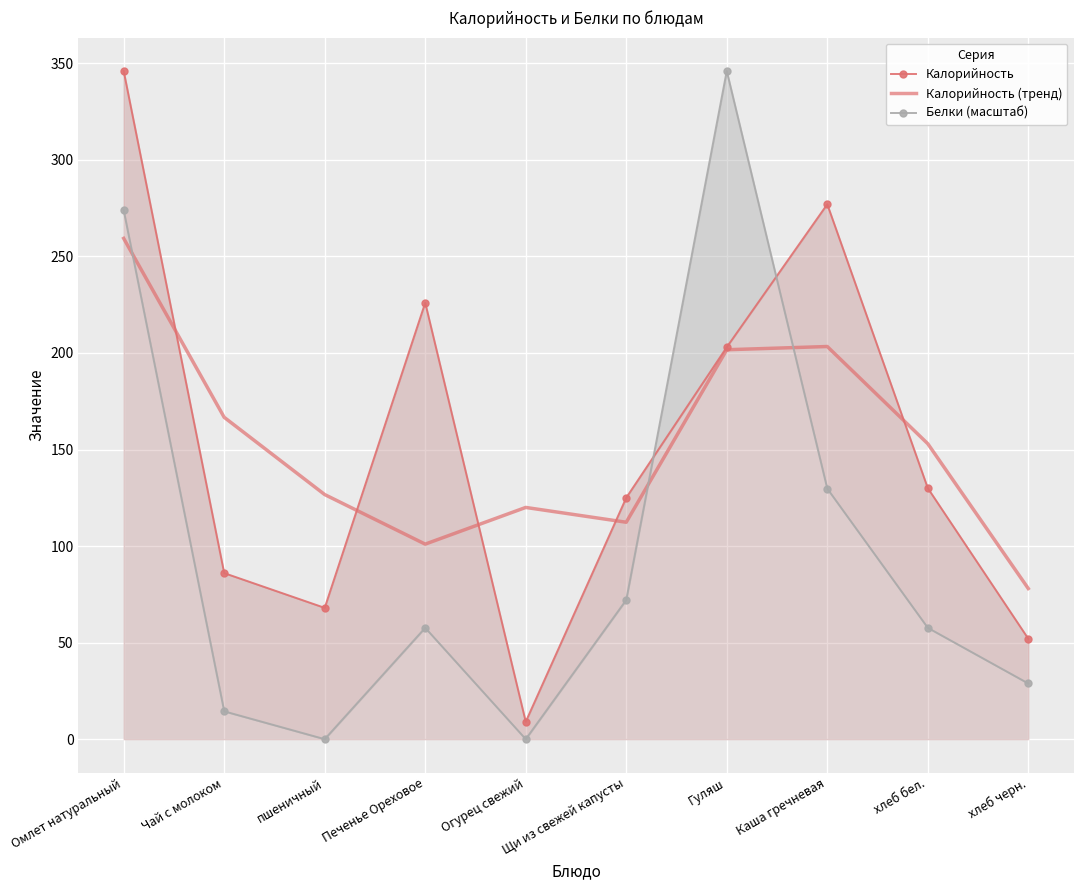

What is the difference between the maximum and second lowest values in the Калорийность (тренд) series?

158.3